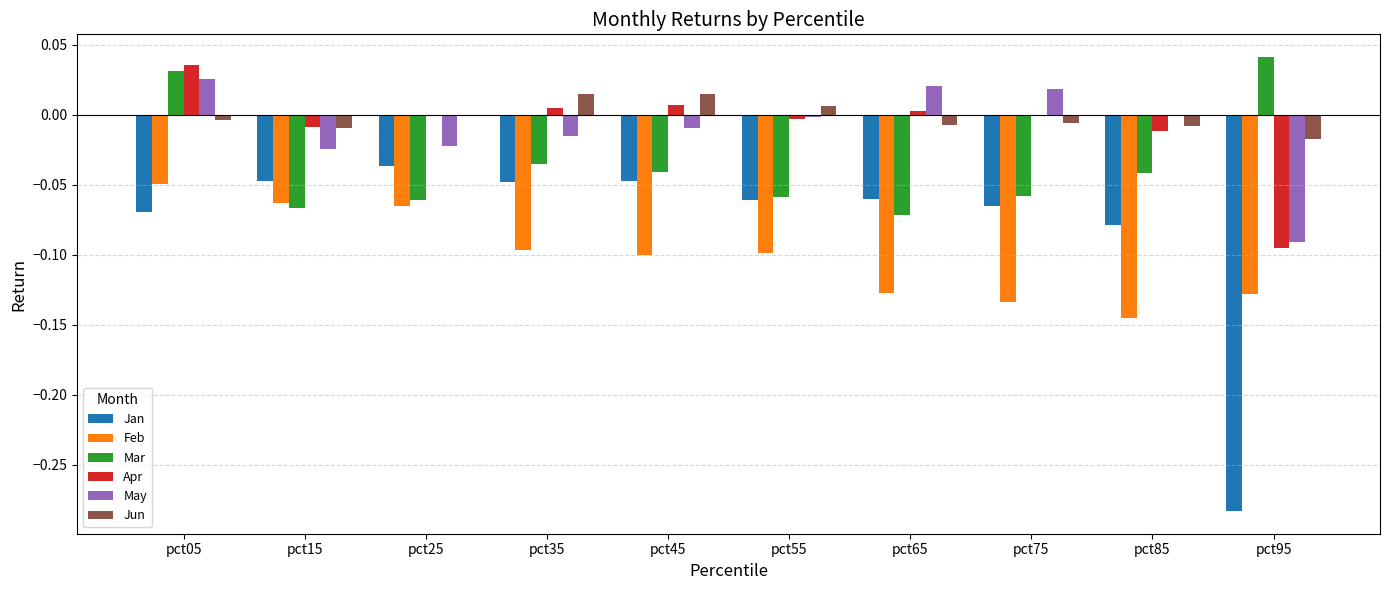

At which category is the sum across all series the highest?

pct05